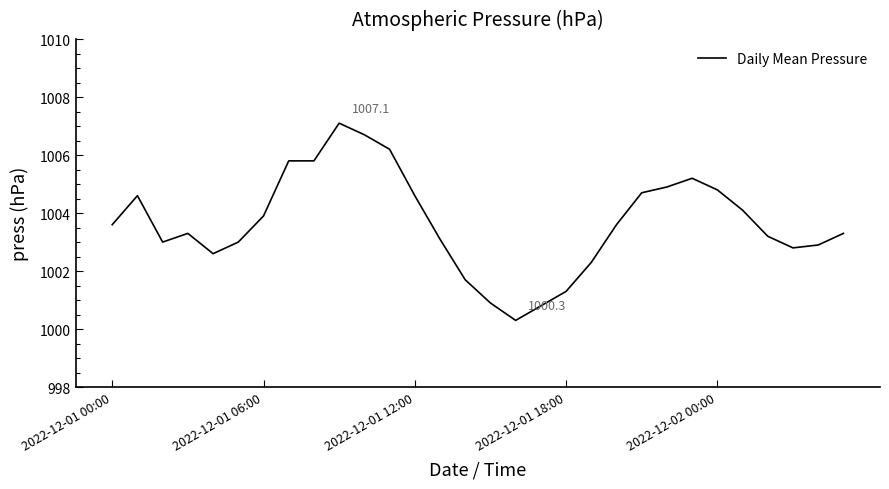

What is the maximum value shown in the chart?

1007.1